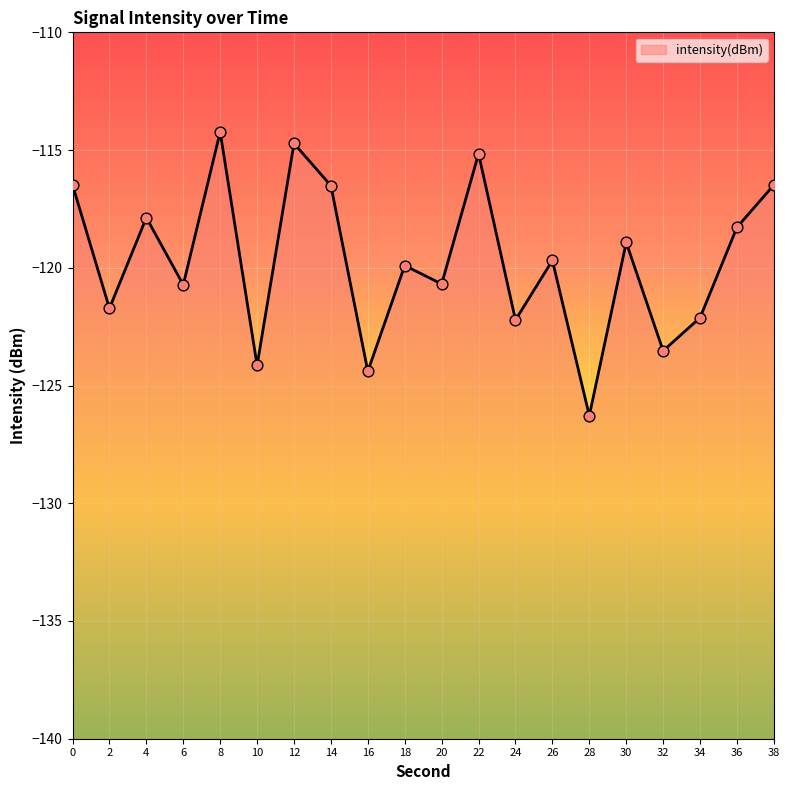

Which has a higher value, 4 or 26?

4